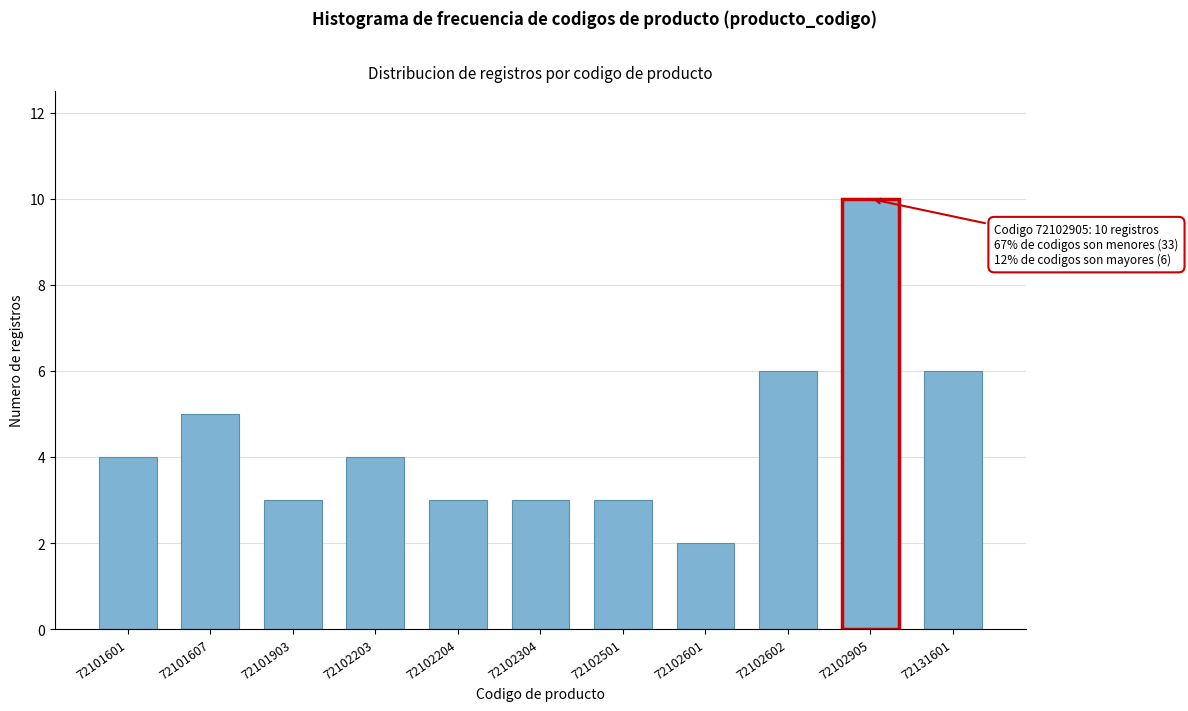

Reading right to left, what are all the values shown in this chart?

6	10	6	2	3	3	3	4	3	5	4